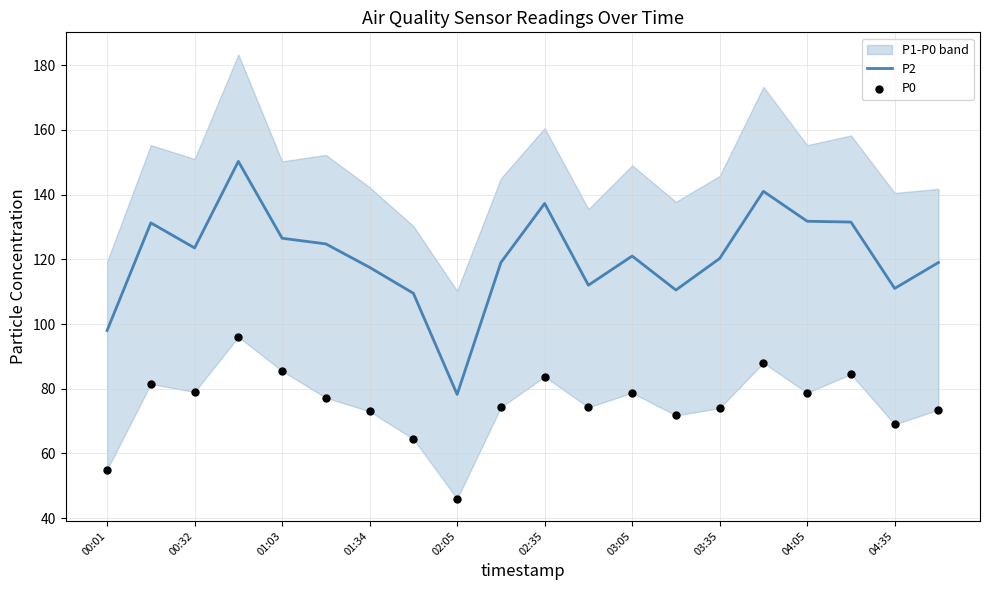

Which series has the widest spread of Y values?

P2